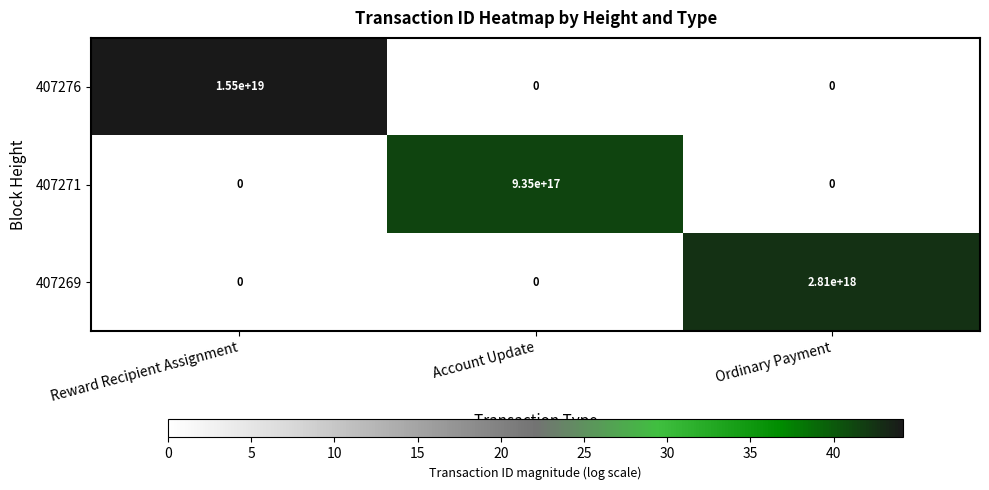

Count the 407276 values in the range 0 to 15500000000000000000.

3